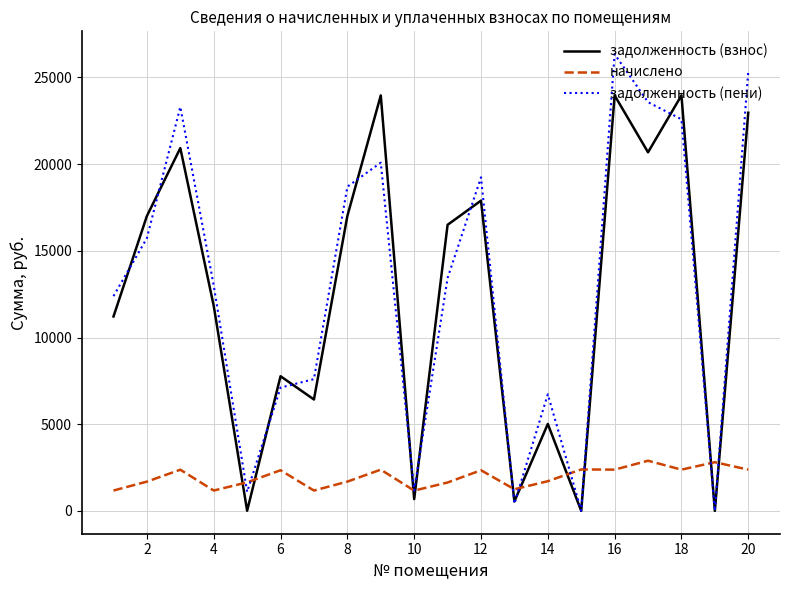

Which series has the largest range (max minus min)?

задолженность (пени)